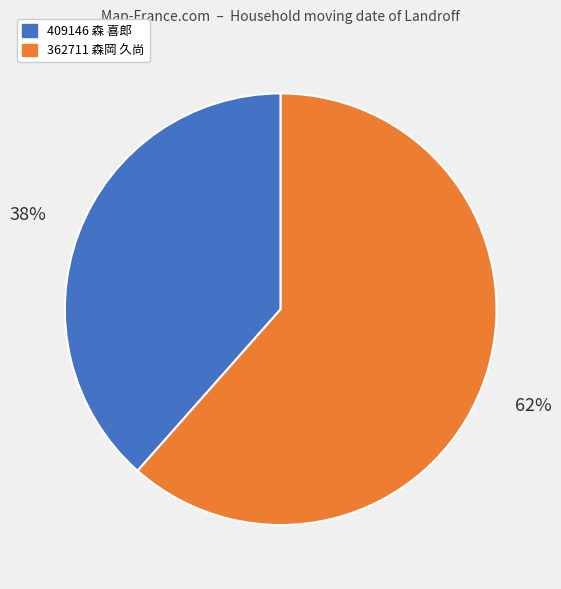

Rank the categories by value from lowest to highest.

409146 森 喜郎, 362711 森岡 久尚